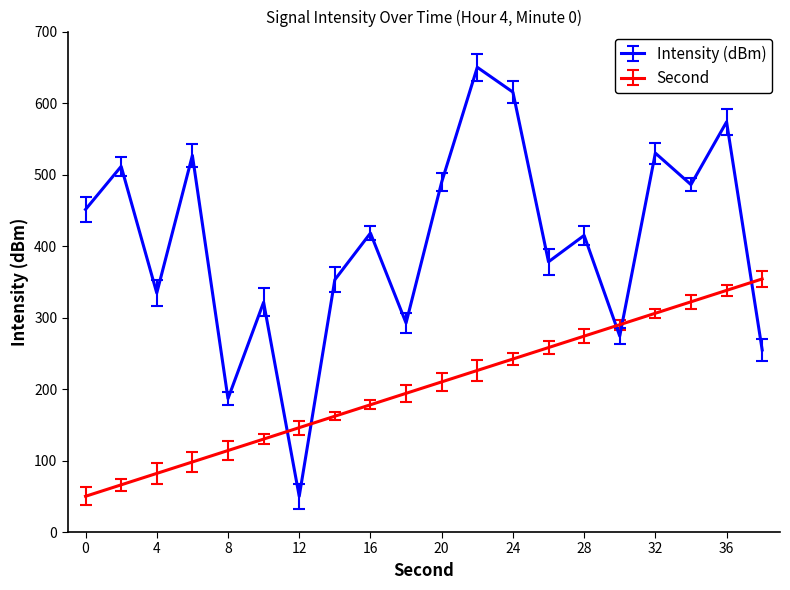

Rank the series by their average value, from highest to lowest.

Intensity (dBm), Second